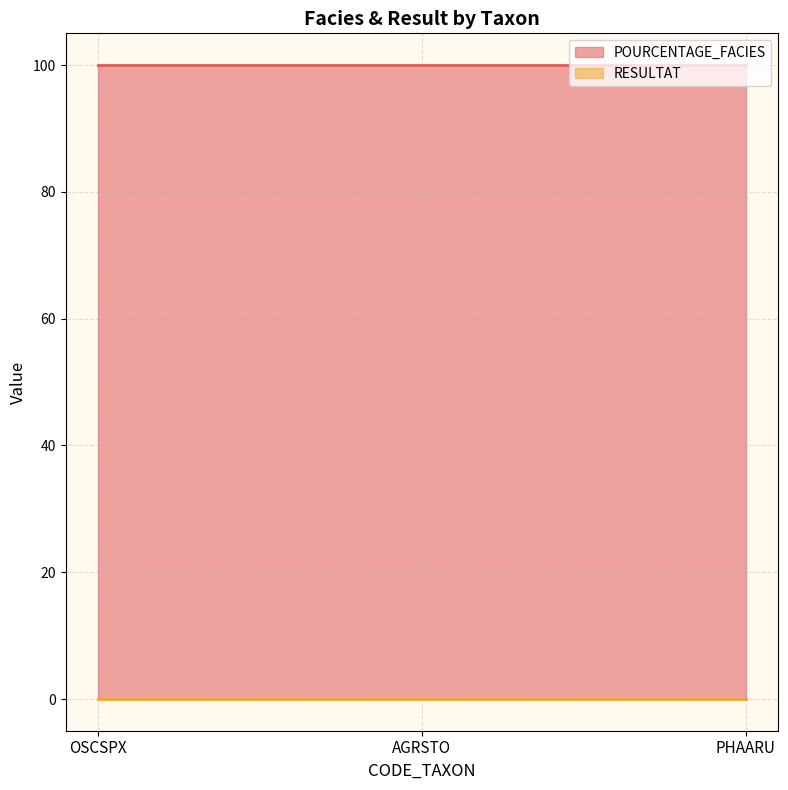

The value of RESULTAT at AGRSTO is 0.0. True or false?

True